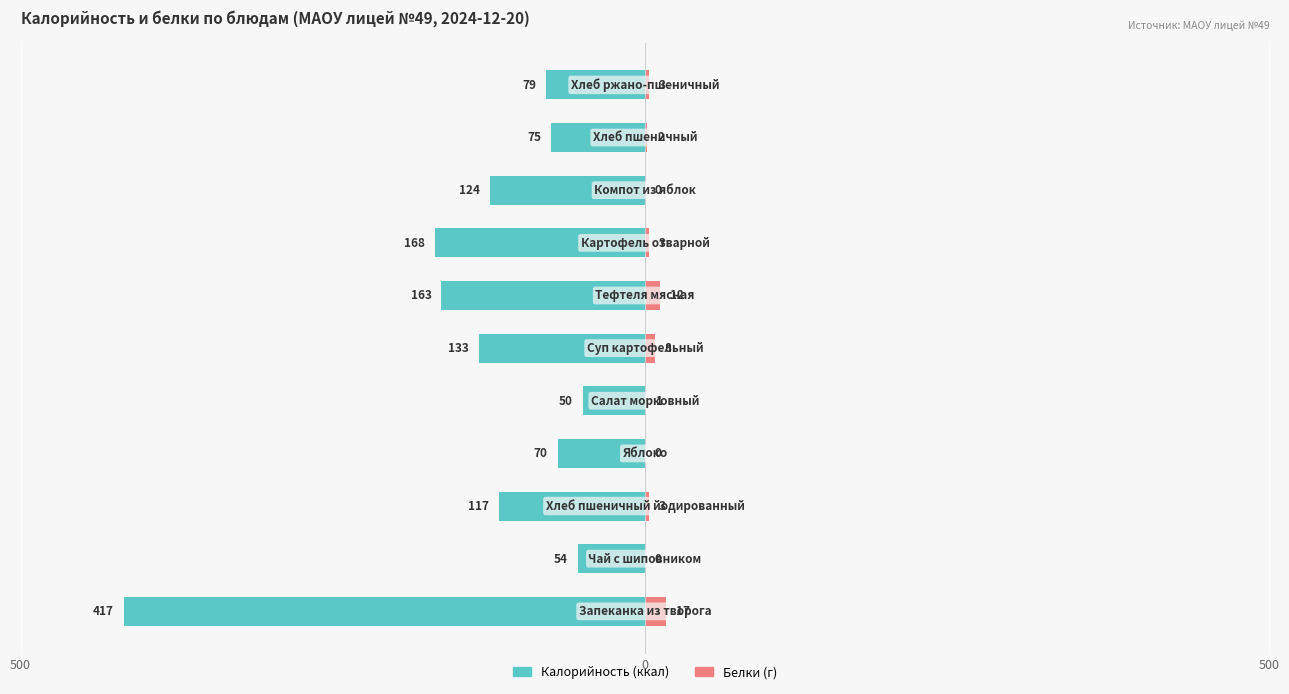

How many distinct data groups are displayed?

2